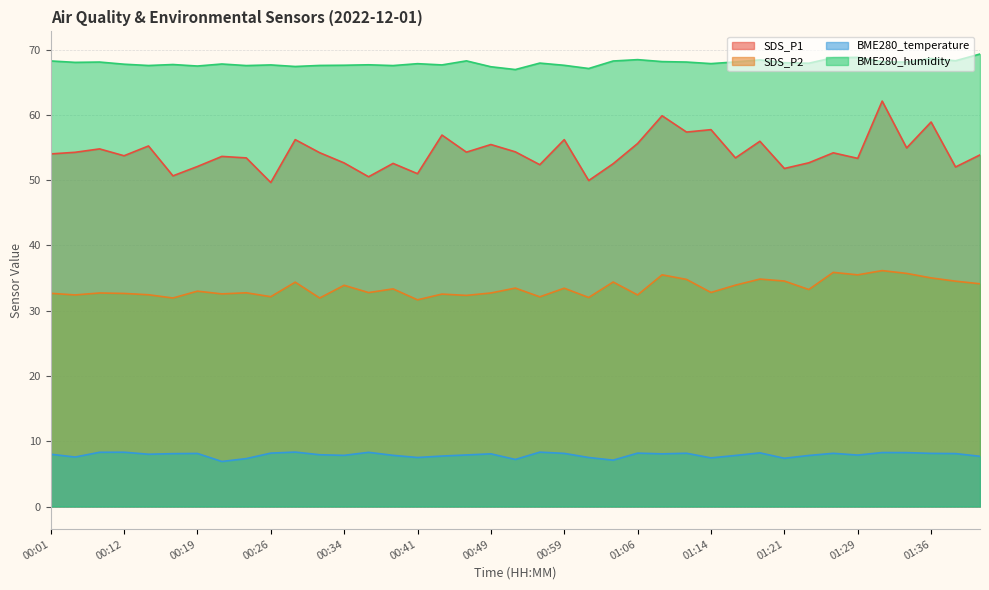

What value does the BME280_humidity series have at 00:06?

68.1